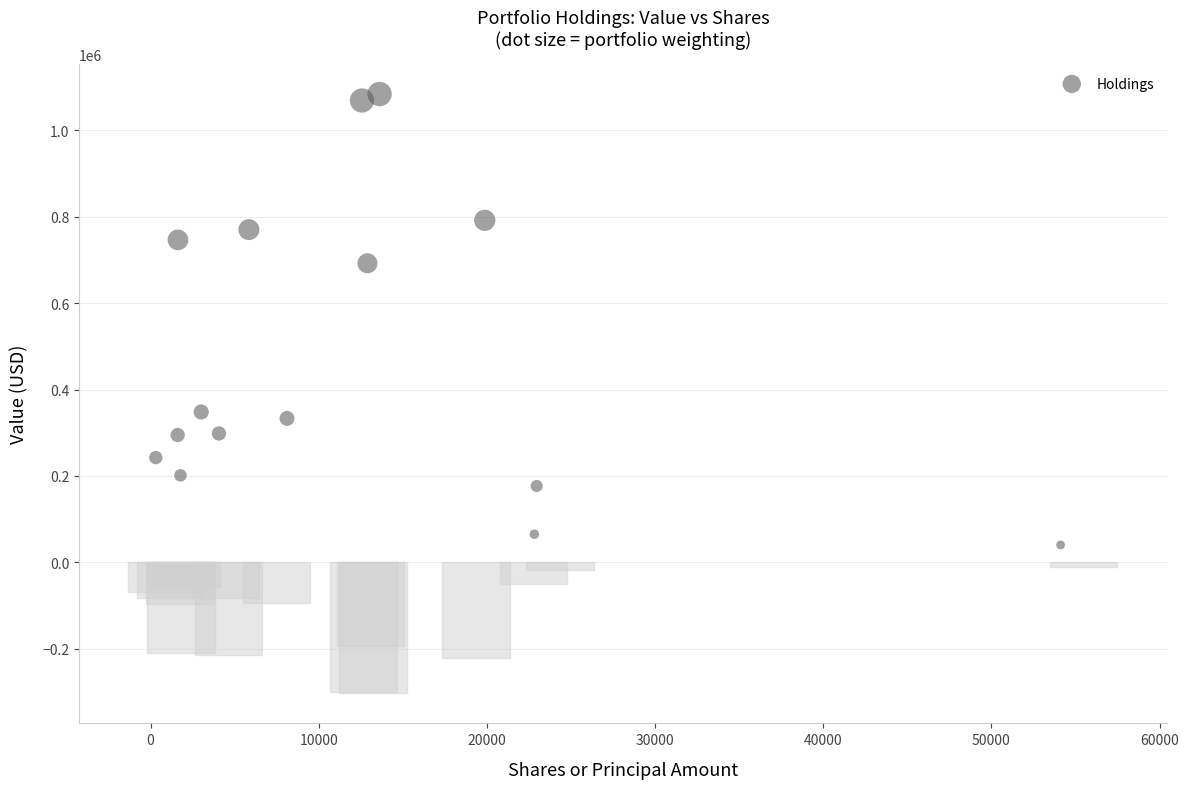

What is the range of Y values (max minus min)?

1044026